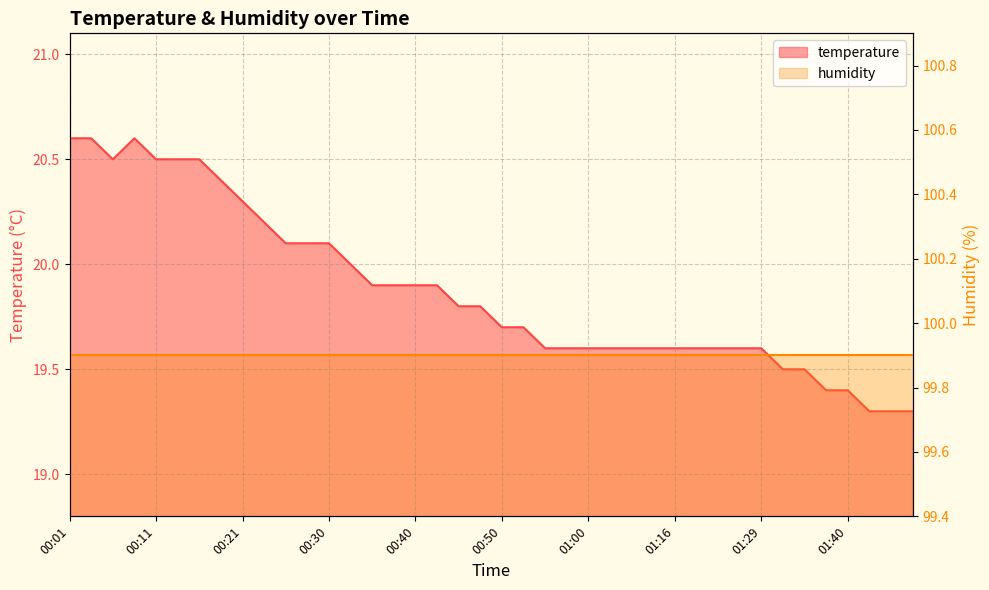

What is the smallest value displayed?

19.3